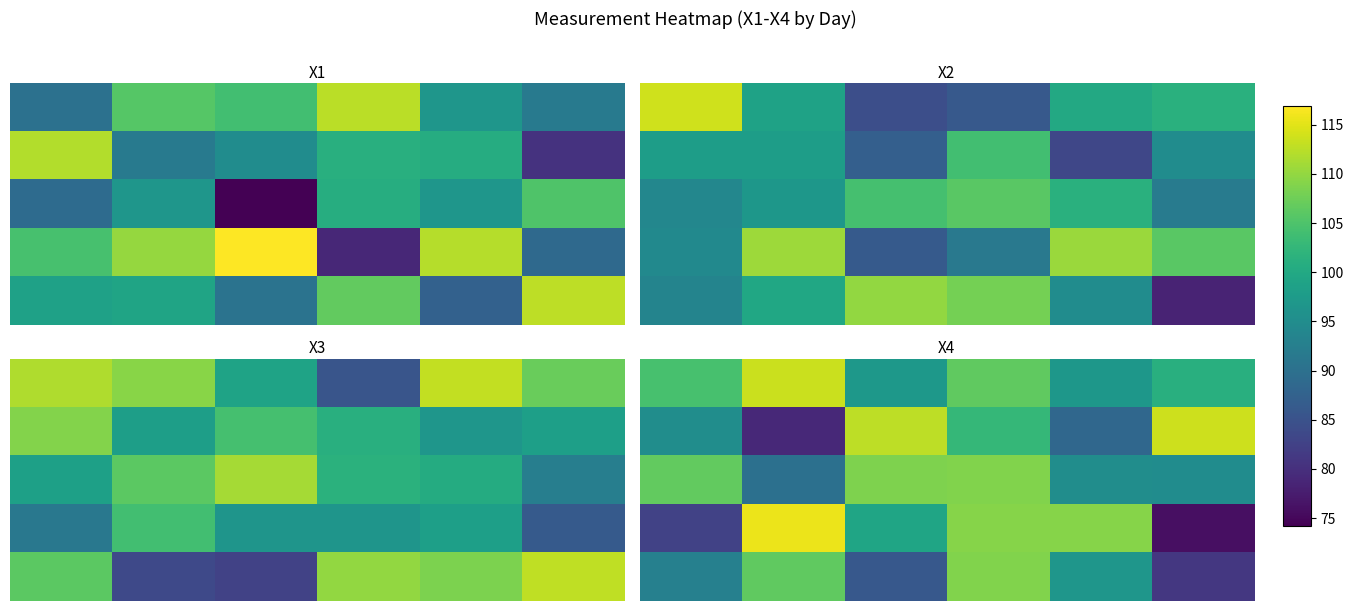

Which has a higher value, 2 or 5?

5